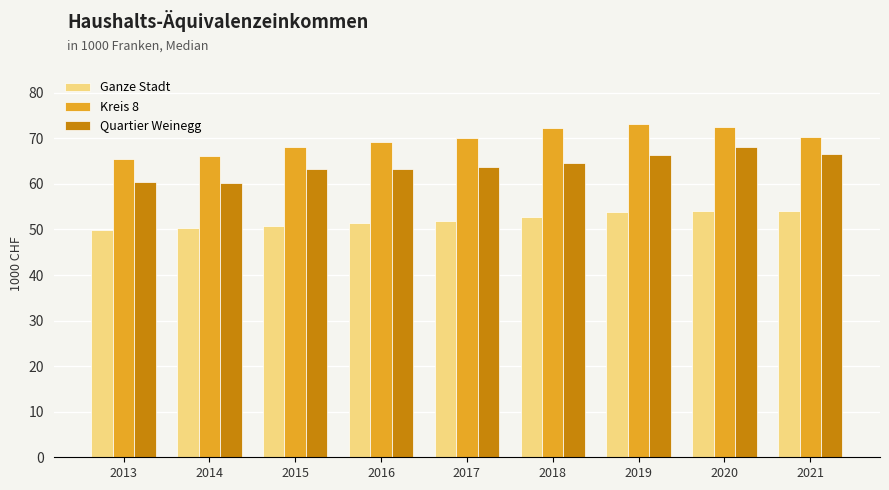

Count the number of data series in this chart.

3